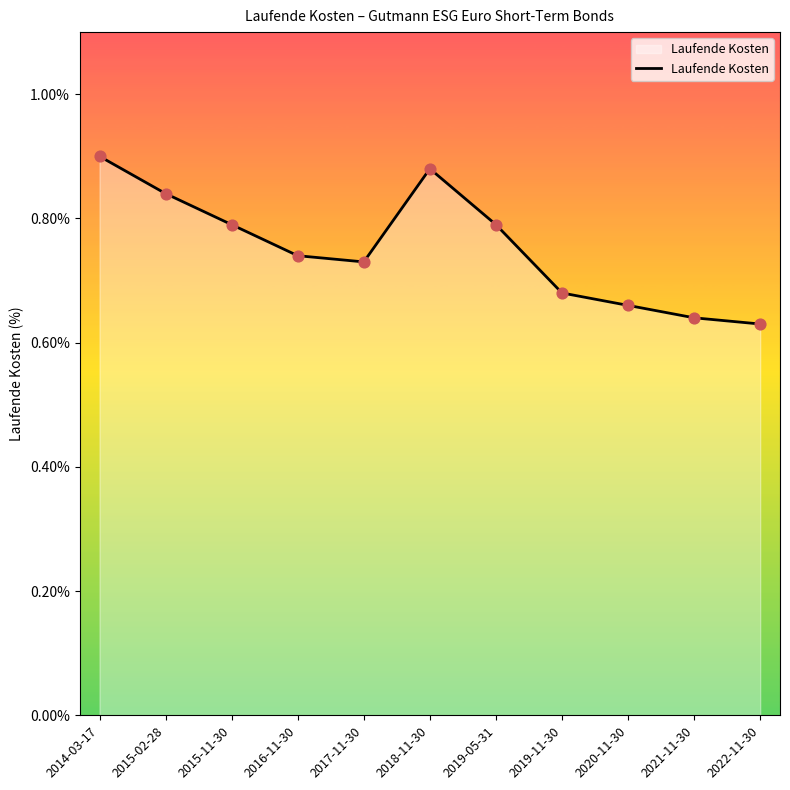

Between 2019-11-30 and 2019-05-31, which is larger?

2019-05-31